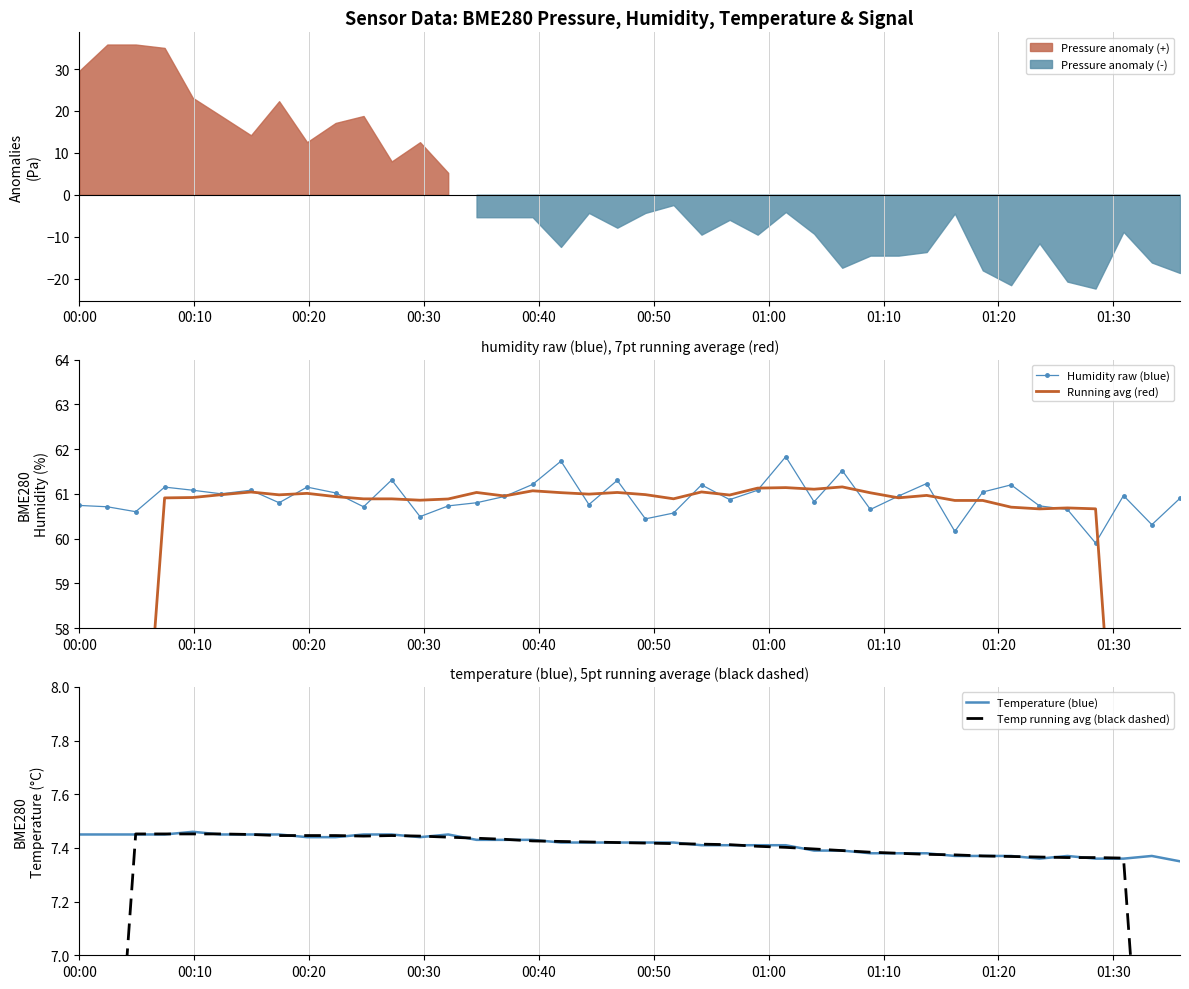

In Humidity raw (blue), how many points are lower than both neighbors (excluding endpoints)?

13